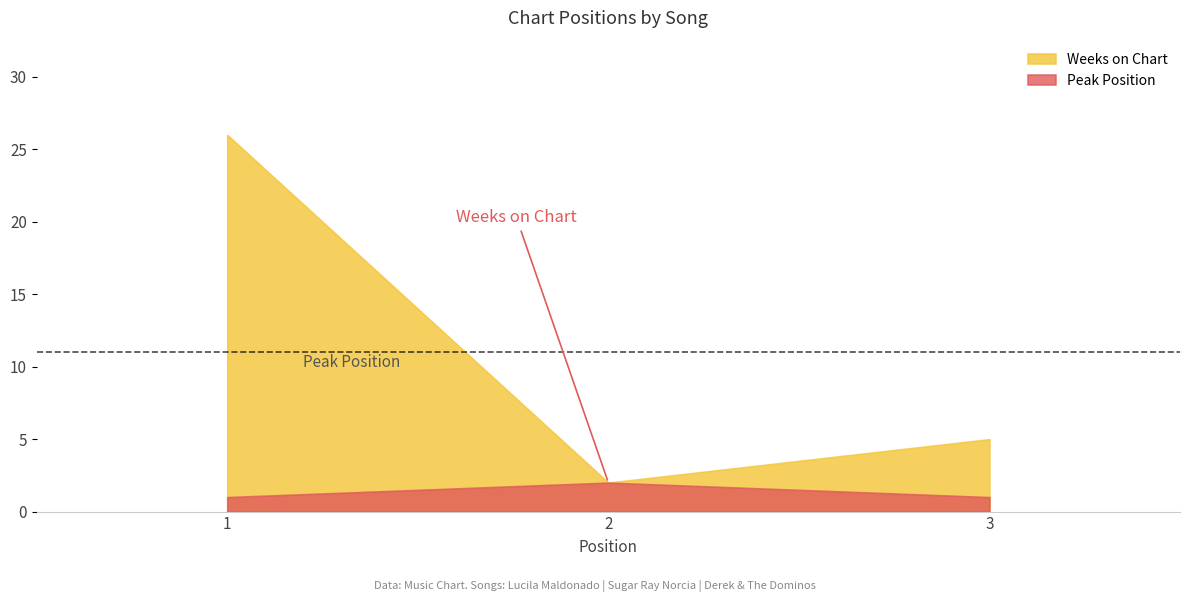

What is the maximum value for Peak Position?

2